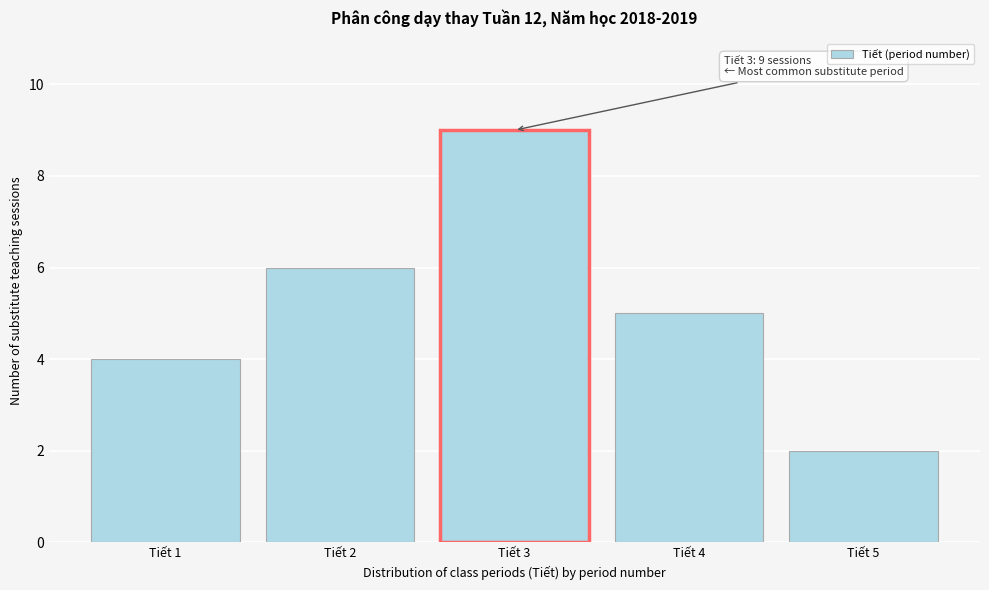

Reading right to left, transcribe all the data shown in this chart.

2	5	9	6	4